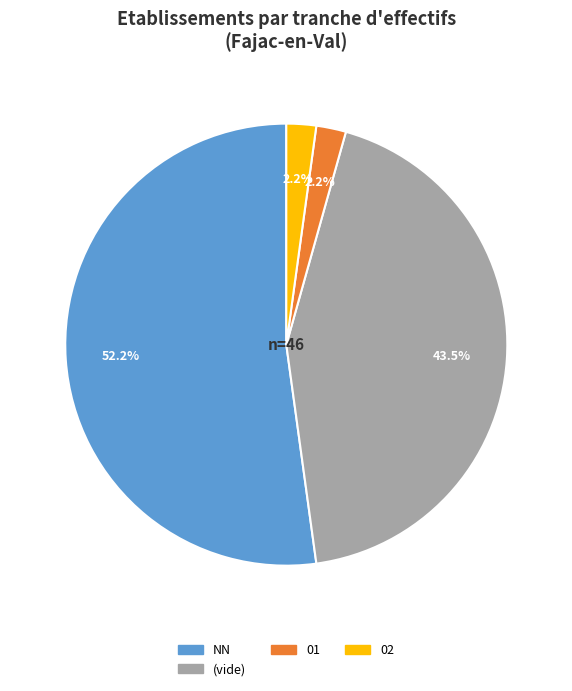

To the nearest percent, what is the average slice percentage?

25%